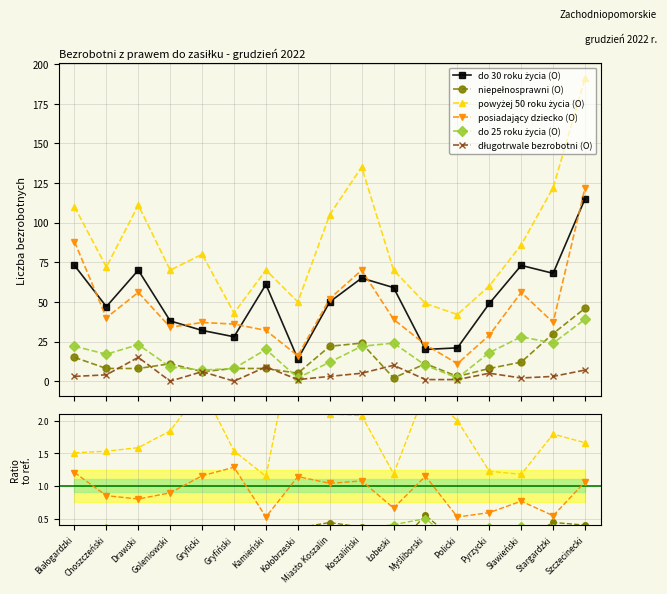

True or false: posiadający dziecko (O) and długotrwale bezrobotni (O) intersect in this chart.

False